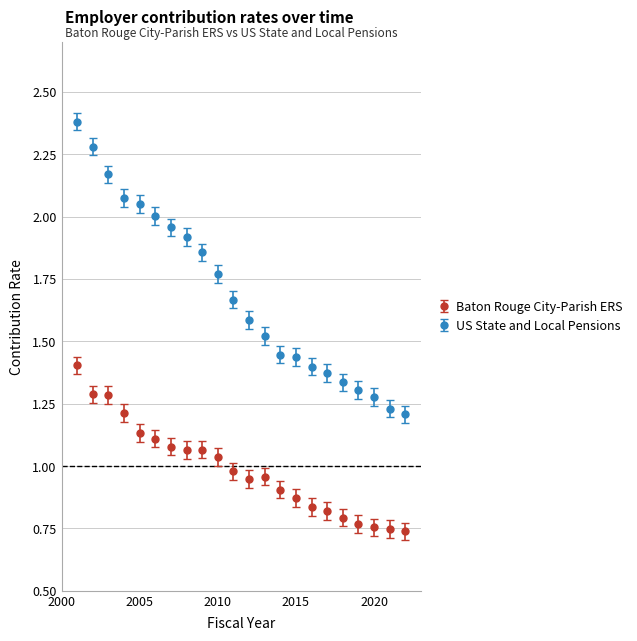

What are all the series names shown in the legend?

Baton Rouge City-Parish ERS, US State and Local Pensions